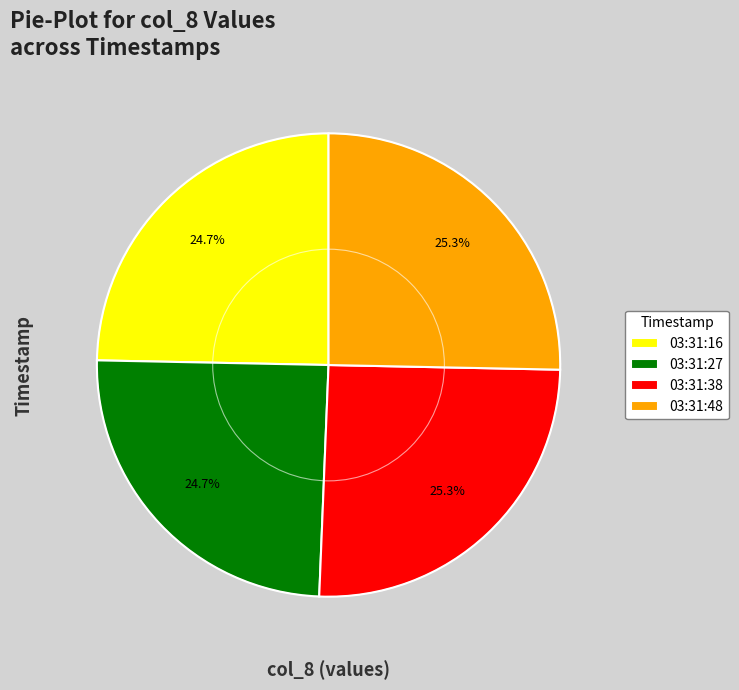

How much of the chart is everything except 03:31:27?

75.3%